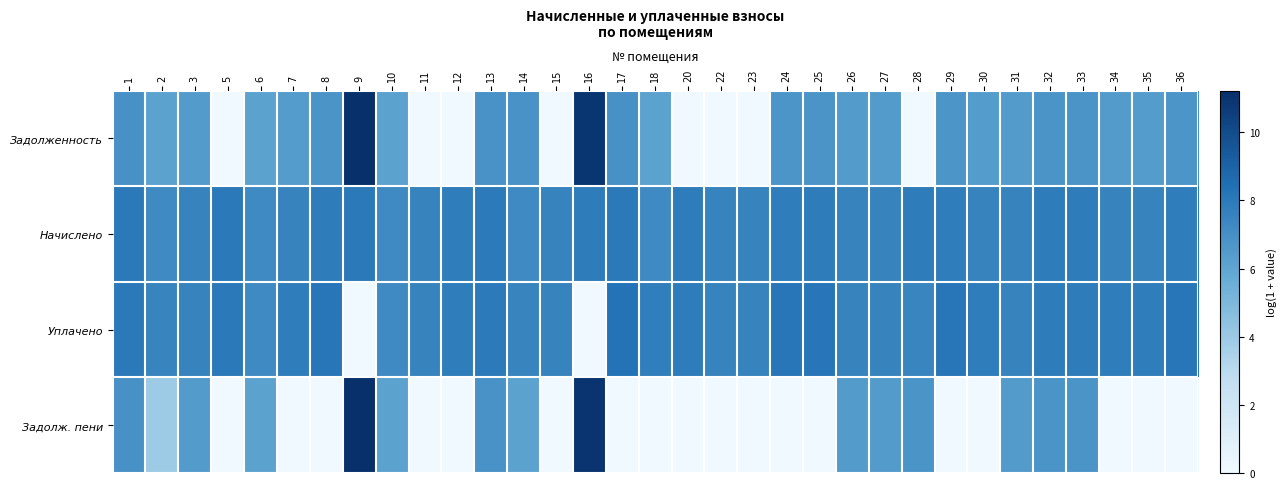

How many categories are shown in the chart?

33